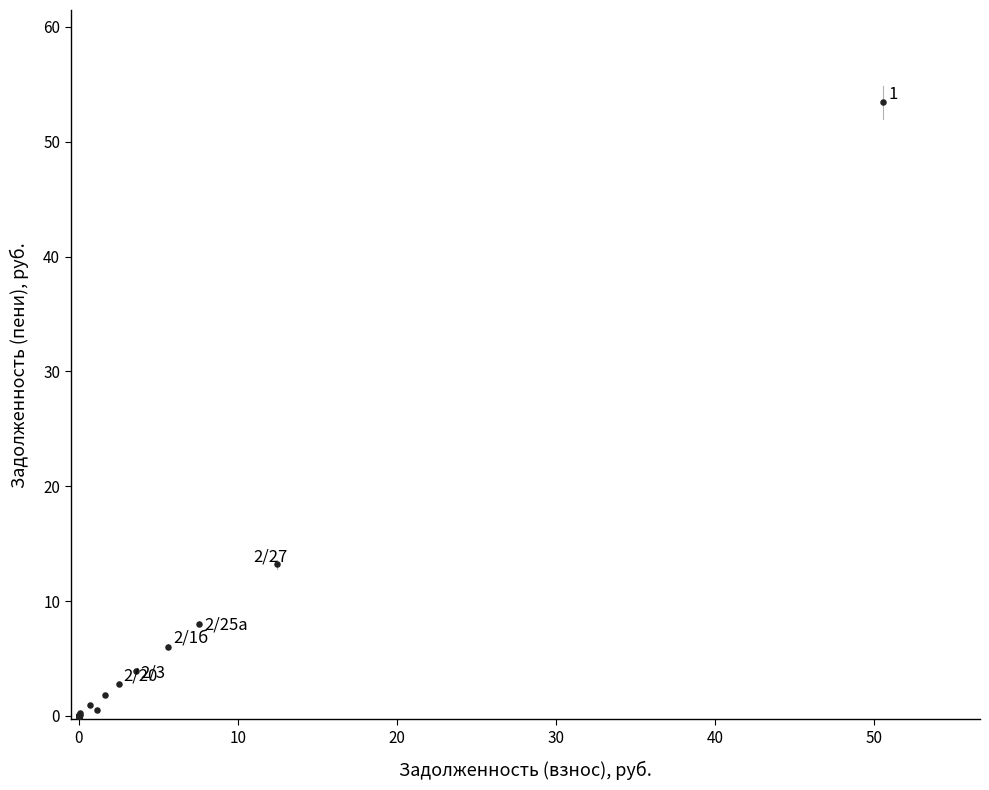

What Y value in the scatter plot is closest to 26?

13.2